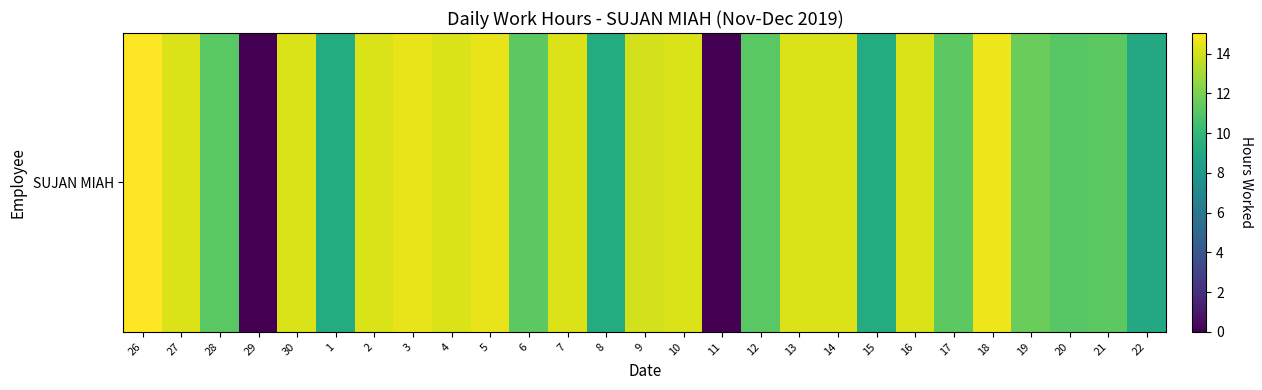

What is the average value?

11.7